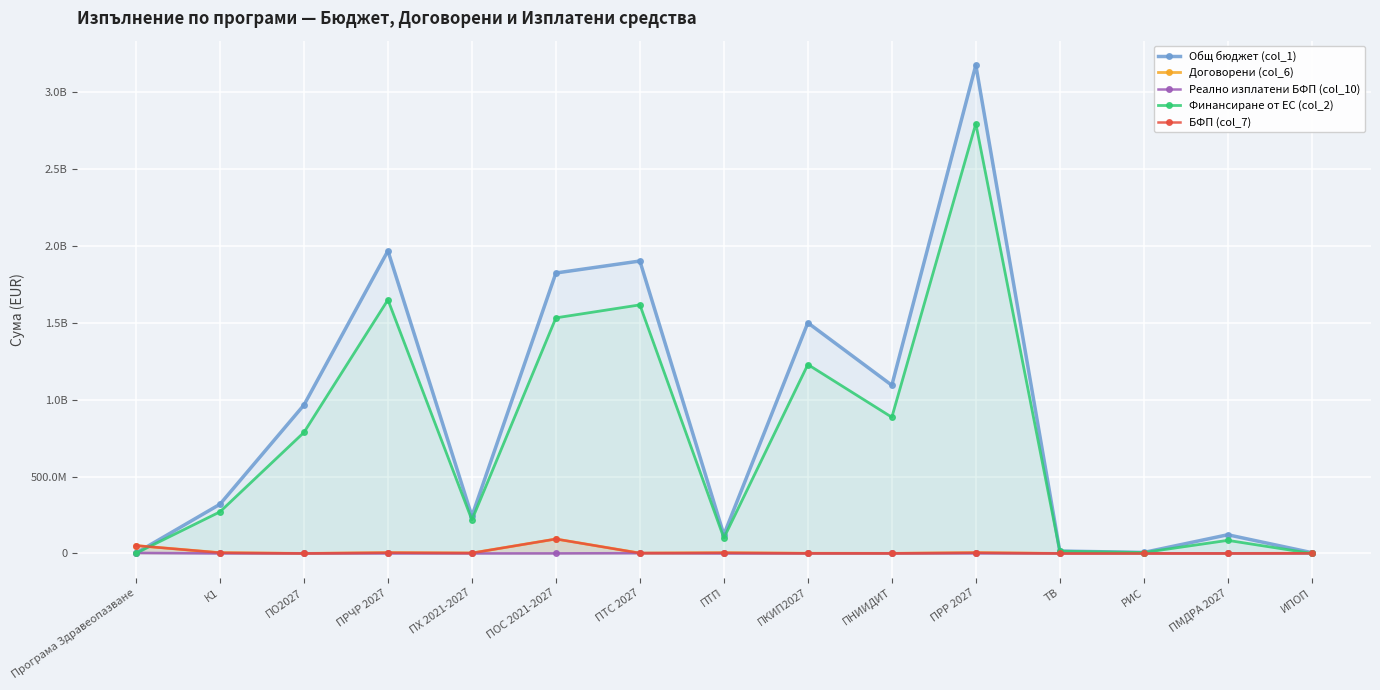

How many times do БФП (col_7) and Общ бюджет (col_1) cross each other?

1